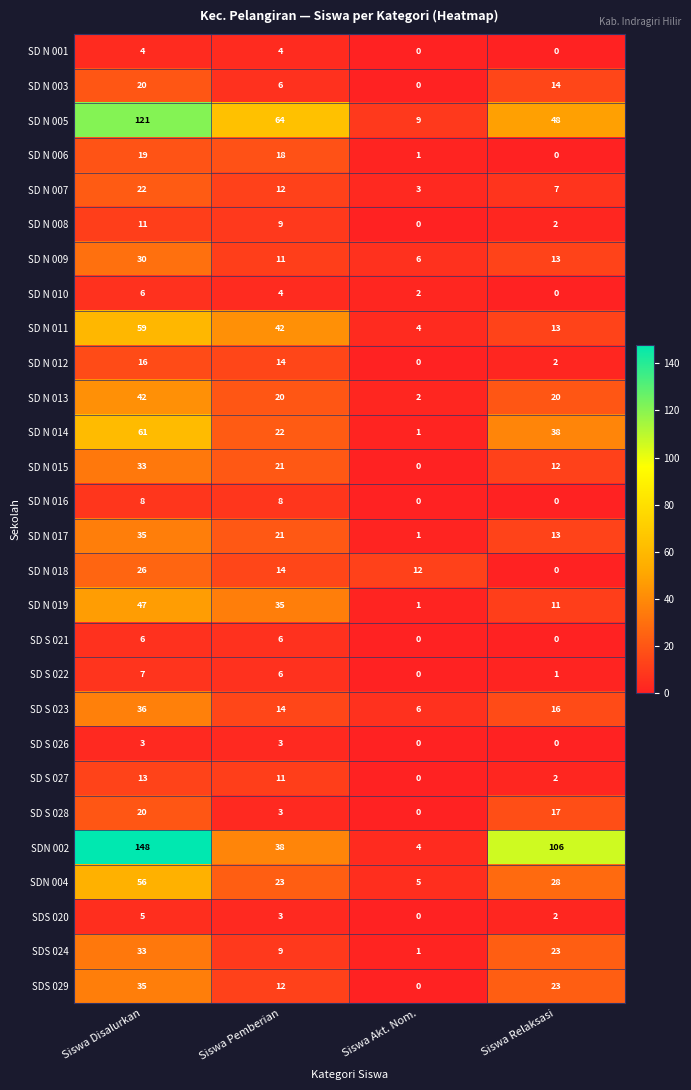

At which category is the sum across all series the highest?

Siswa Disalurkan